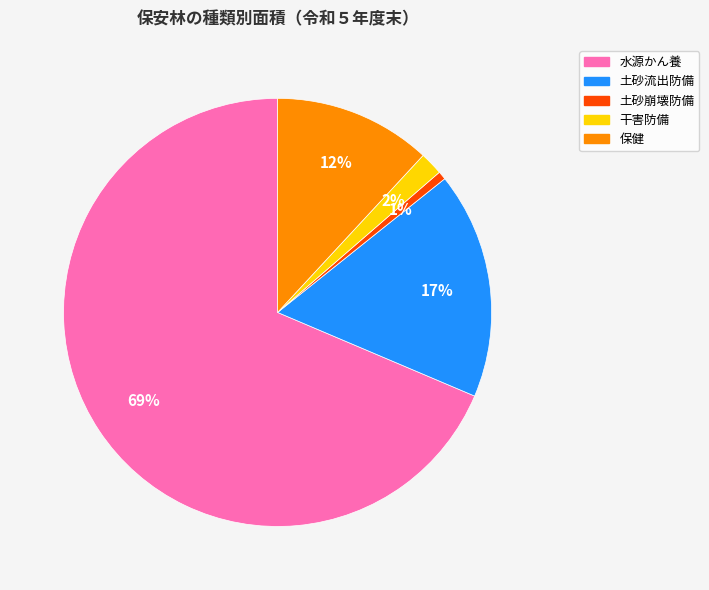

How many segments does this pie chart have?

5